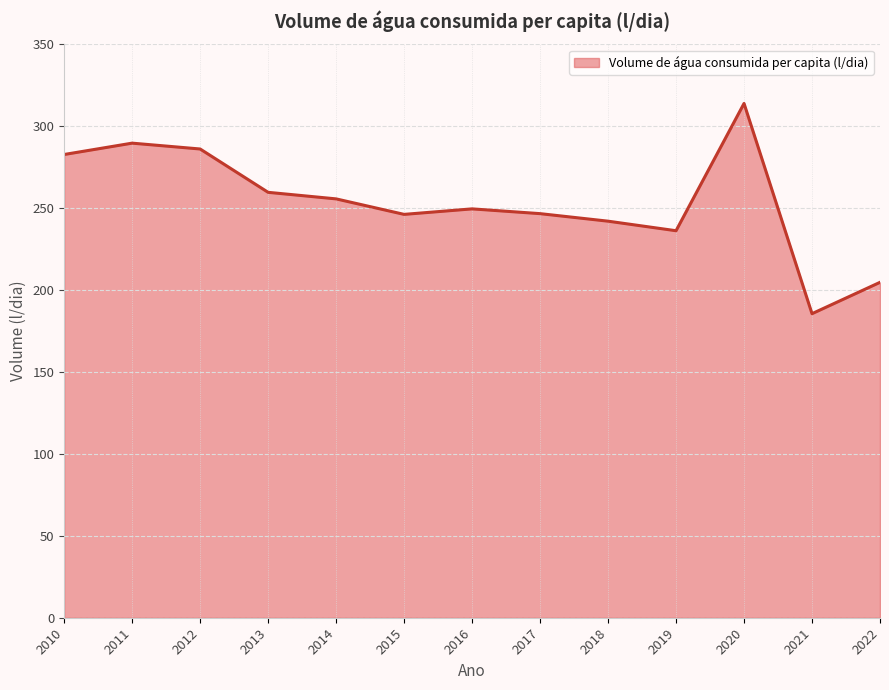

Does the chart display data point markers on the line(s)?

No